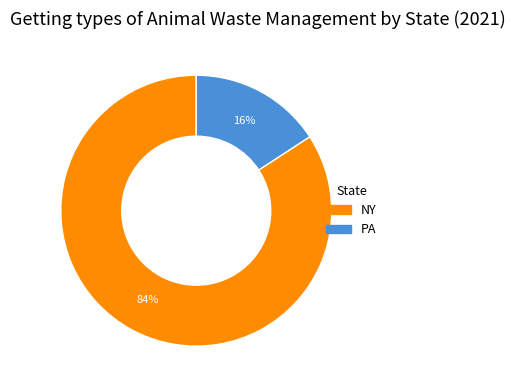

How many slices are in this pie chart?

2